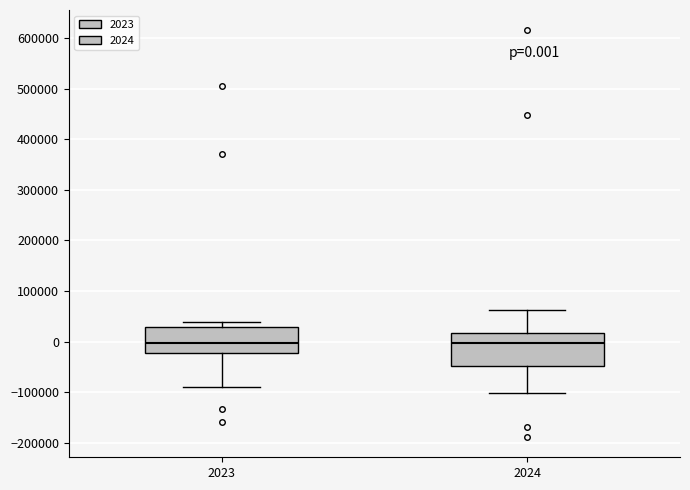

Comparing the boxes themselves (not the whiskers), which one is the tallest?

2024